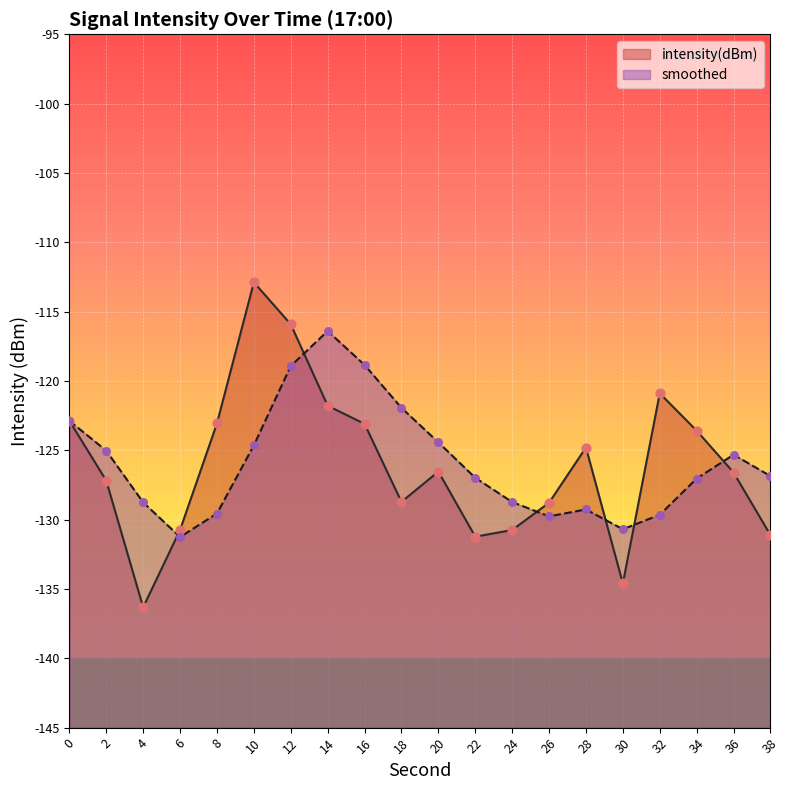

What is the total value across all series at 32?

-250.5